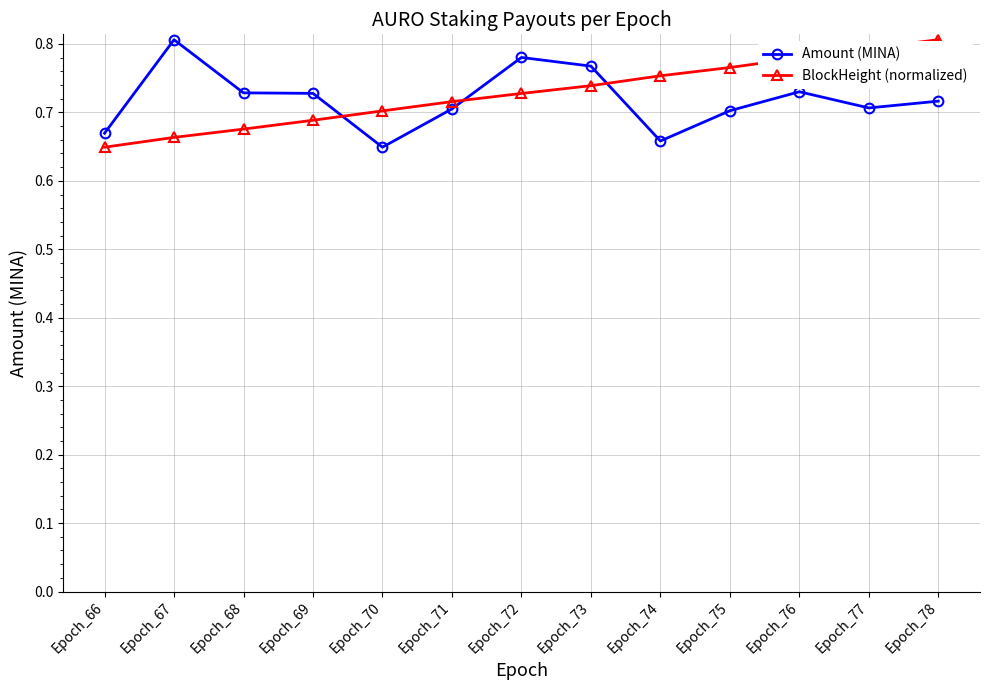

What are all the series names shown in the legend?

Amount (MINA), BlockHeight (normalized)